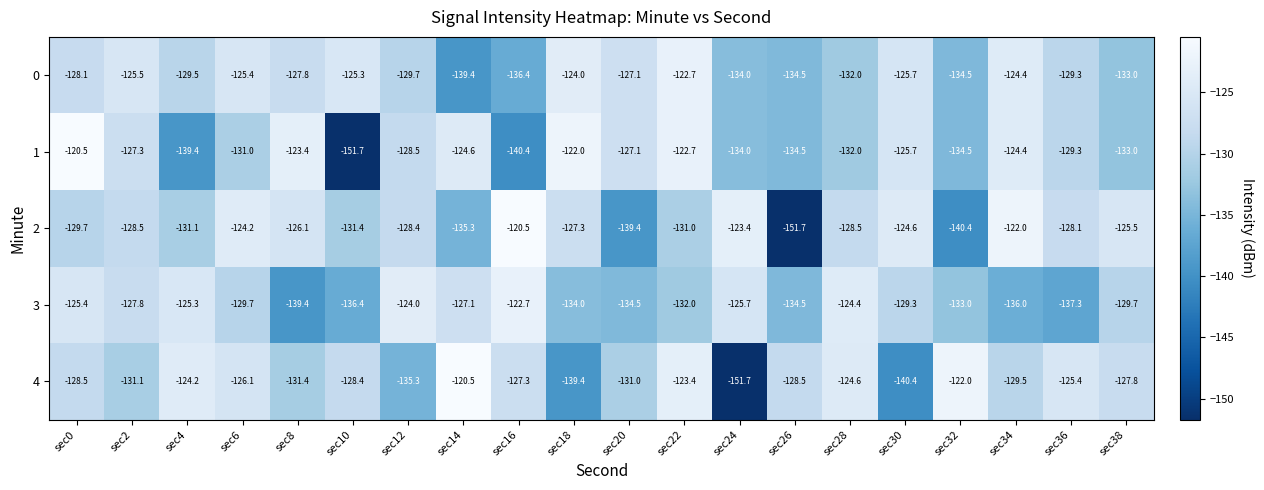

What is the difference between the maximum and minimum values in the 3 series?

16.7